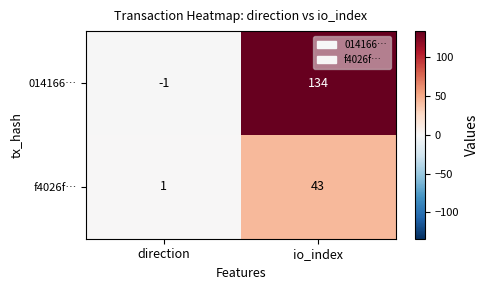

What is the maximum value shown in the chart?

134